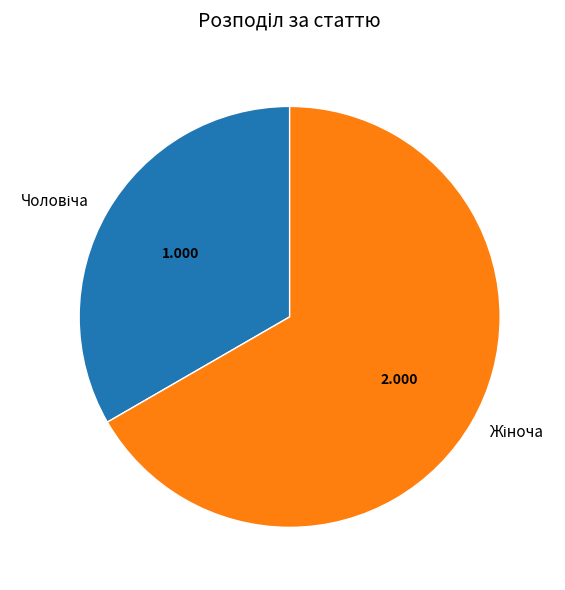

Is there any slice that represents more than half of the pie?

Yes